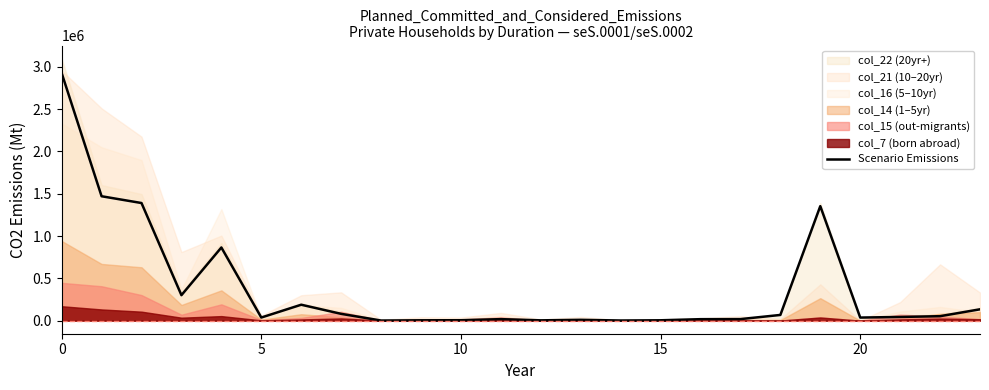

What is the highest value of the Scenario Emissions series?

2927262